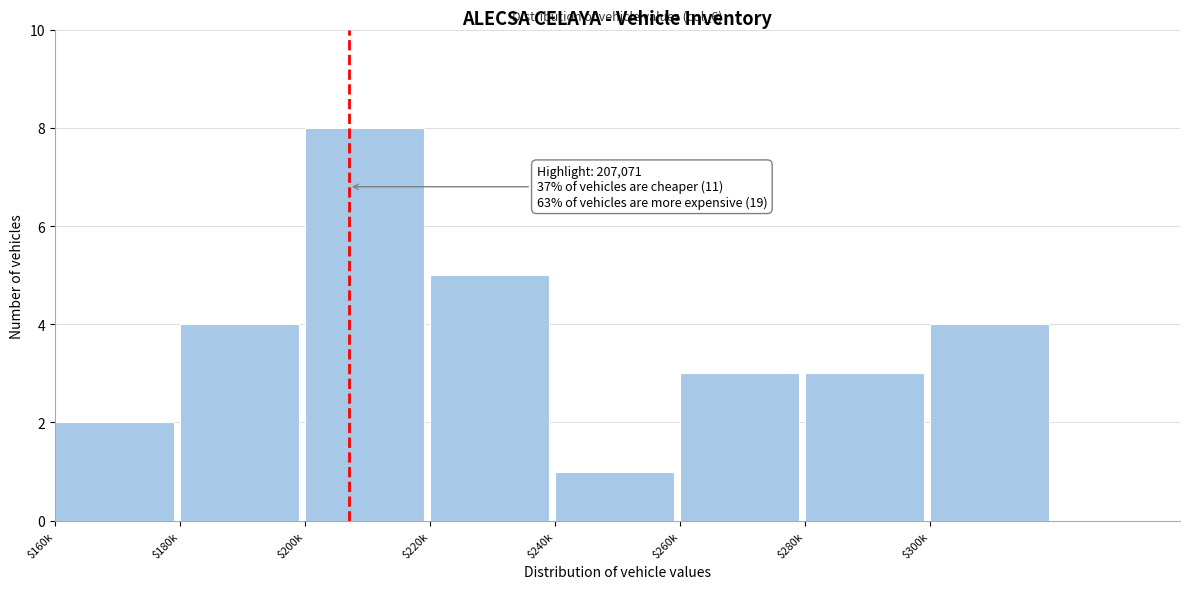

Reading left to right, extract all data points from this chart.

2	4	8	5	1	3	3	4